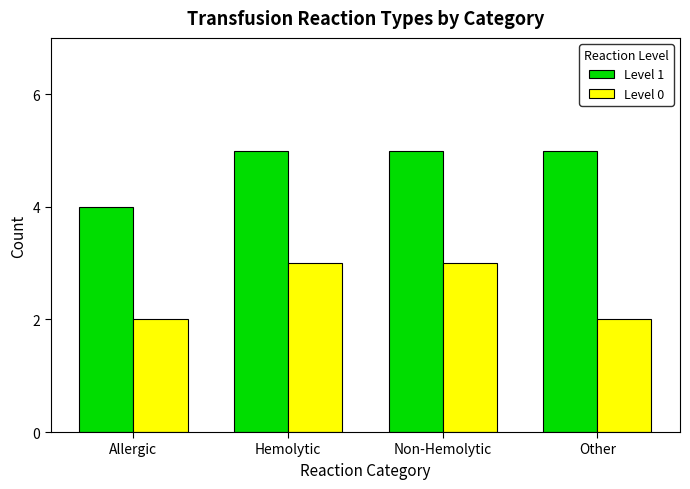

Rank the series by their maximum value, from highest to lowest.

Level 1, Level 0